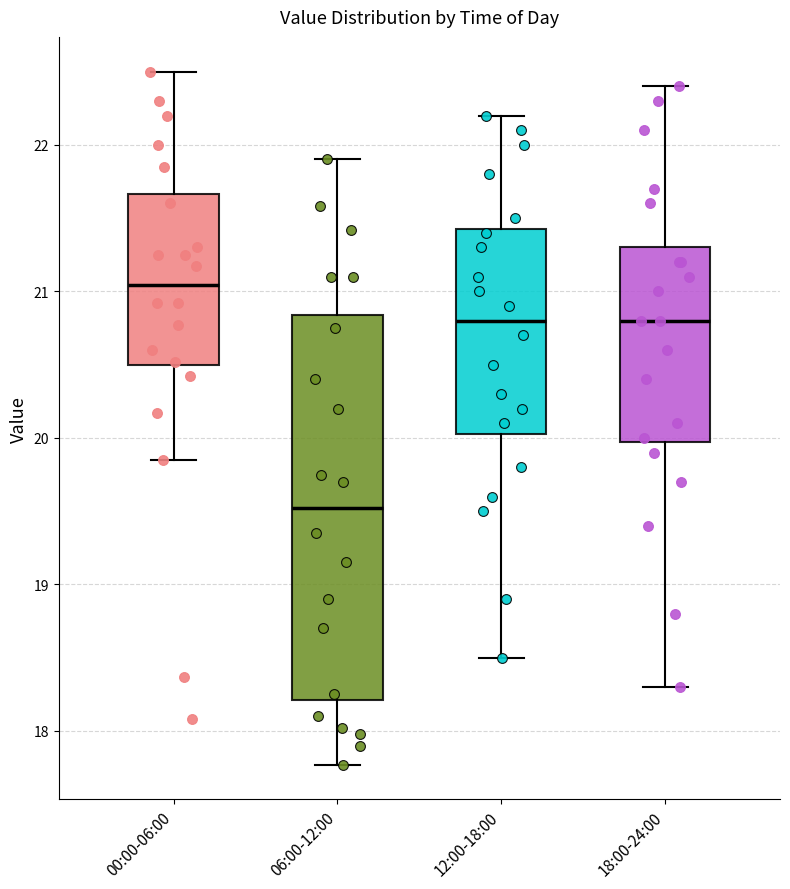

Which box has the highest median line?

00:00-06:00